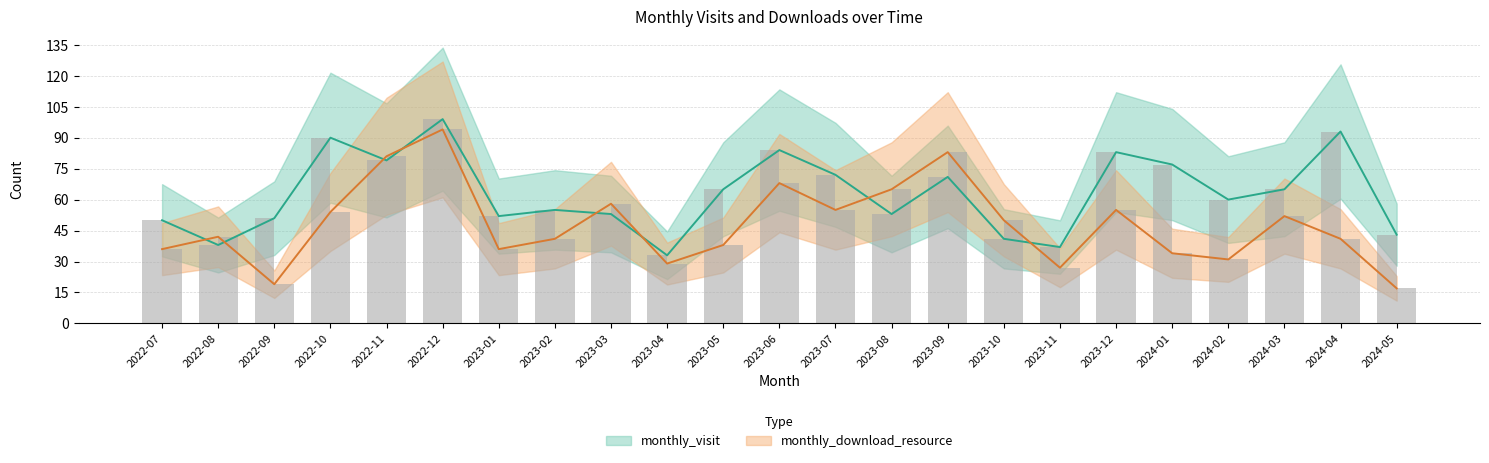

What is the minimum value for monthly_visit?

33